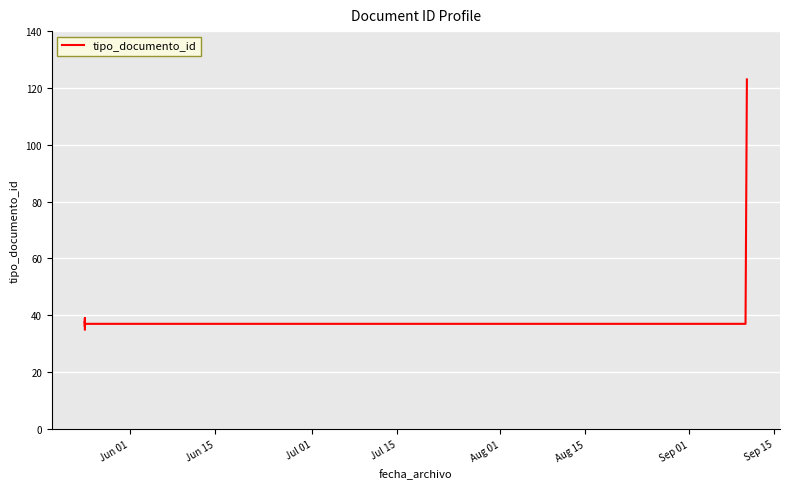

How many lines are shown in the chart?

1